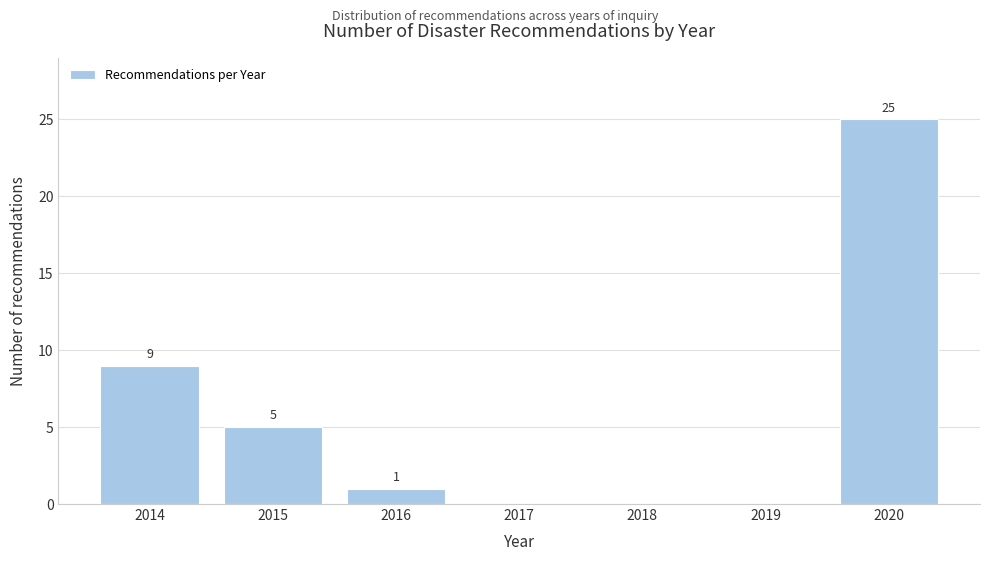

Reading left to right, list all the values displayed in this chart.

2014=9	2015=5	2016=1	2017=0	2018=0	2019=0	2020=25